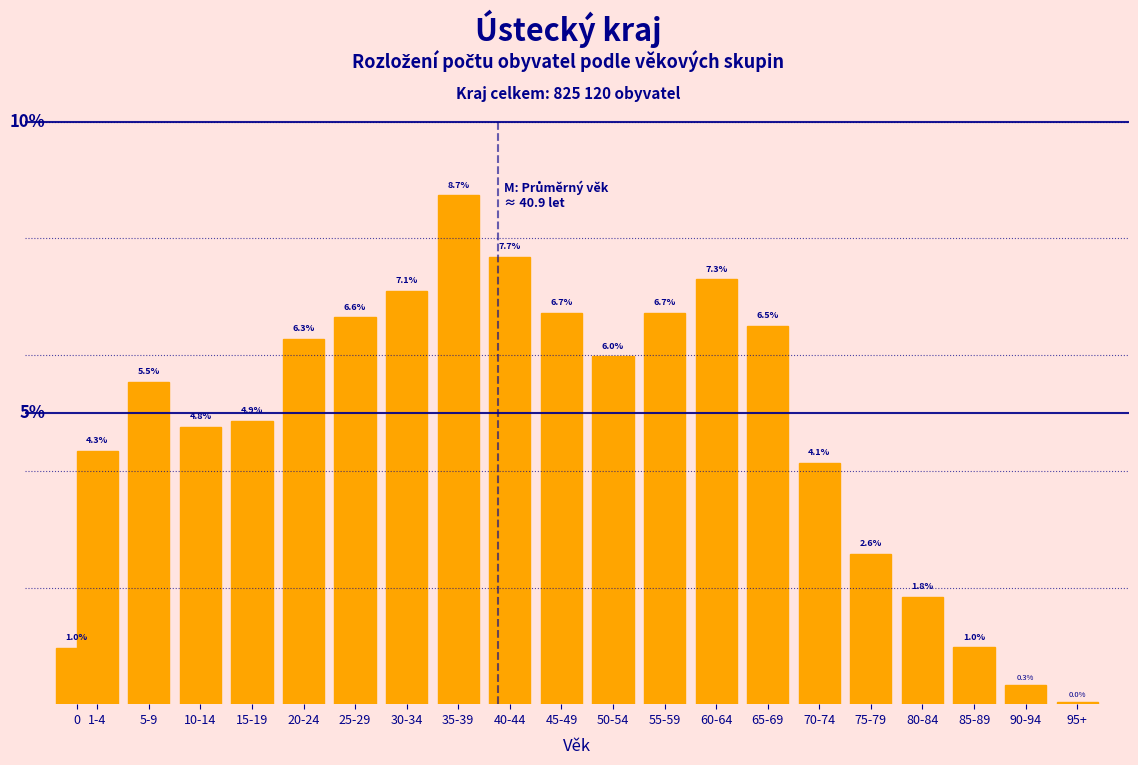

What is the label of the 11th bar from the right?

45-49